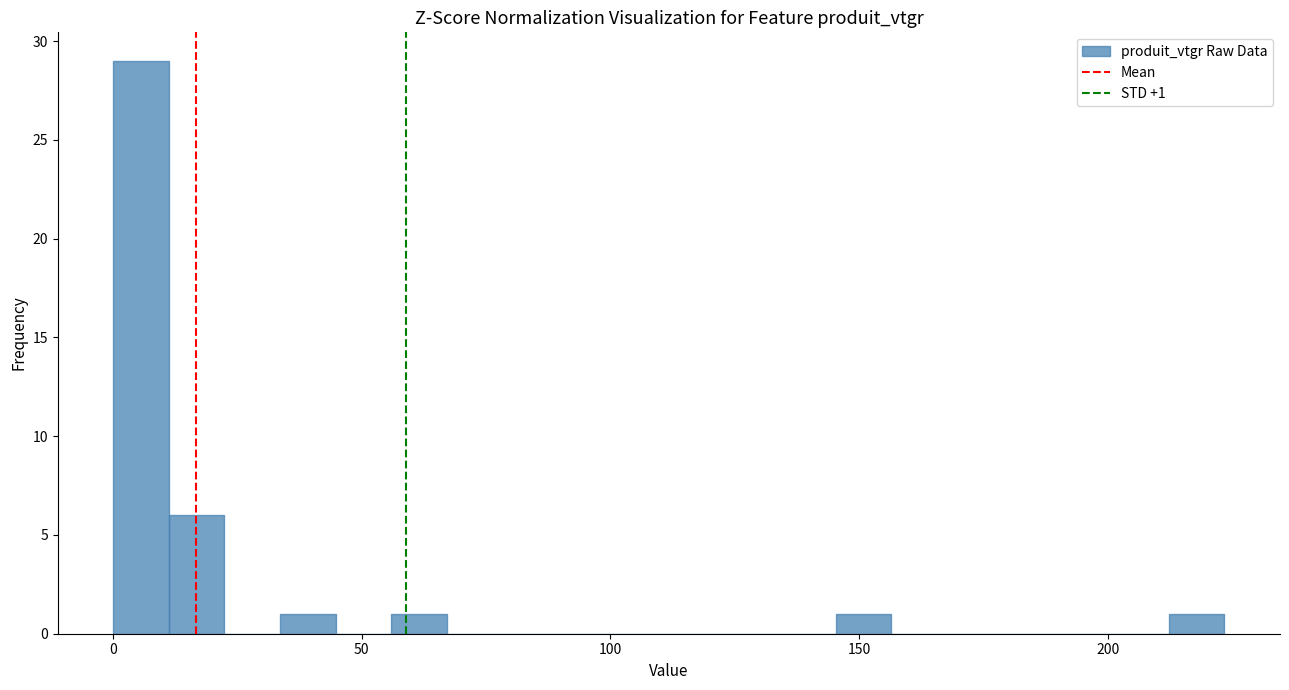

Read against the x-axis, roughly where is the centre of the tallest bar?

5